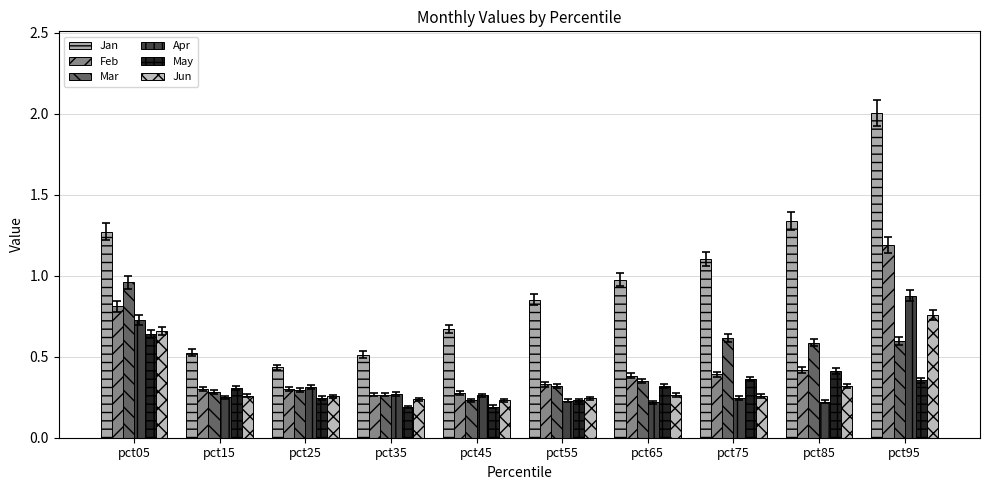

Does the chart contain stacked bars?

No